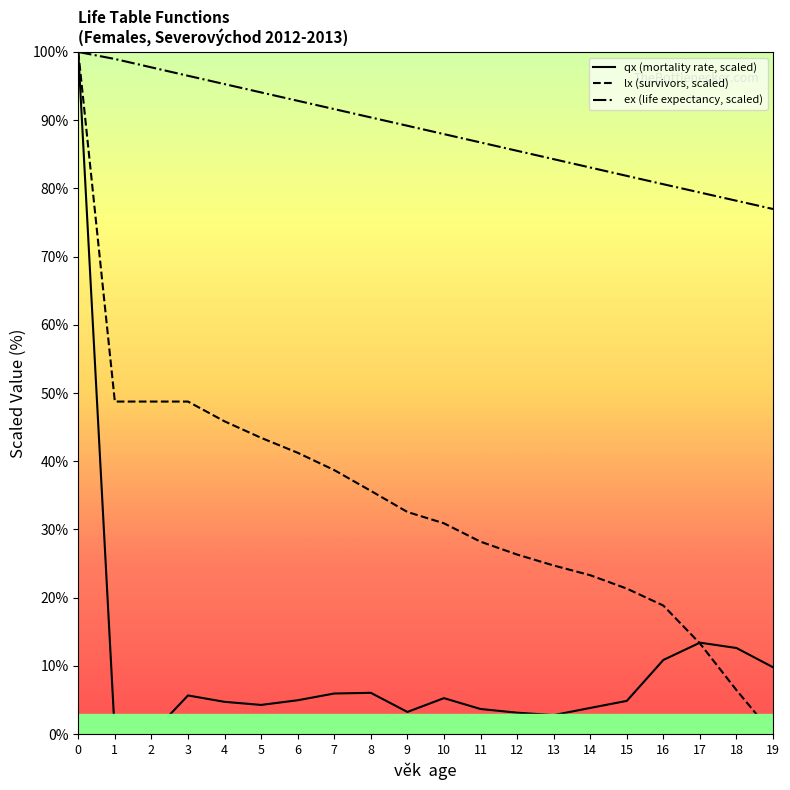

Rank the series by their average value, from highest to lowest.

ex (life expectancy, scaled), lx (survivors, scaled), qx (mortality rate, scaled)